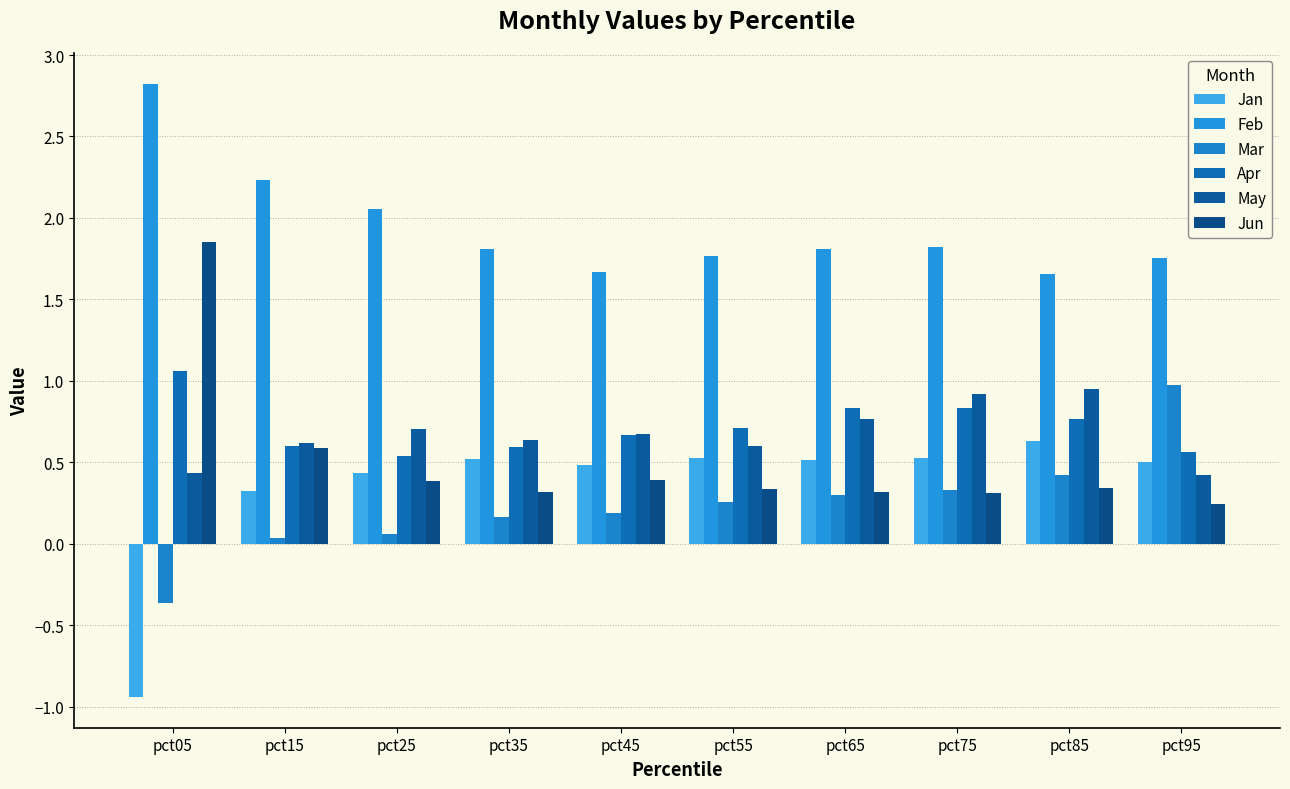

What is the value of the May bar at the 8th from the left?

0.9